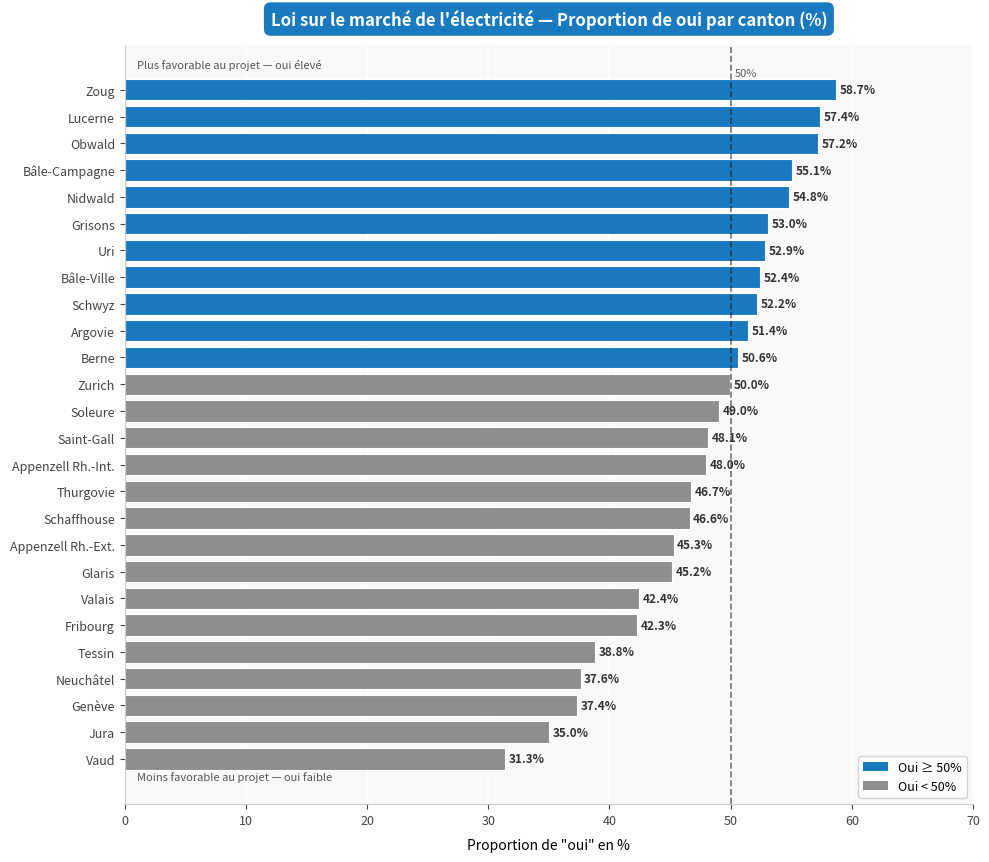

Rank the categories by value from highest to lowest.

Zoug, Lucerne, Obwald, Bâle-Campagne, Nidwald, Grisons, Uri, Bâle-Ville, Schwyz, Argovie, Berne, Zurich, Soleure, Saint-Gall, Appenzell Rh.-Int., Thurgovie, Schaffhouse, Appenzell Rh.-Ext., Glaris, Valais, Fribourg, Tessin, Neuchâtel, Genève, Jura, Vaud